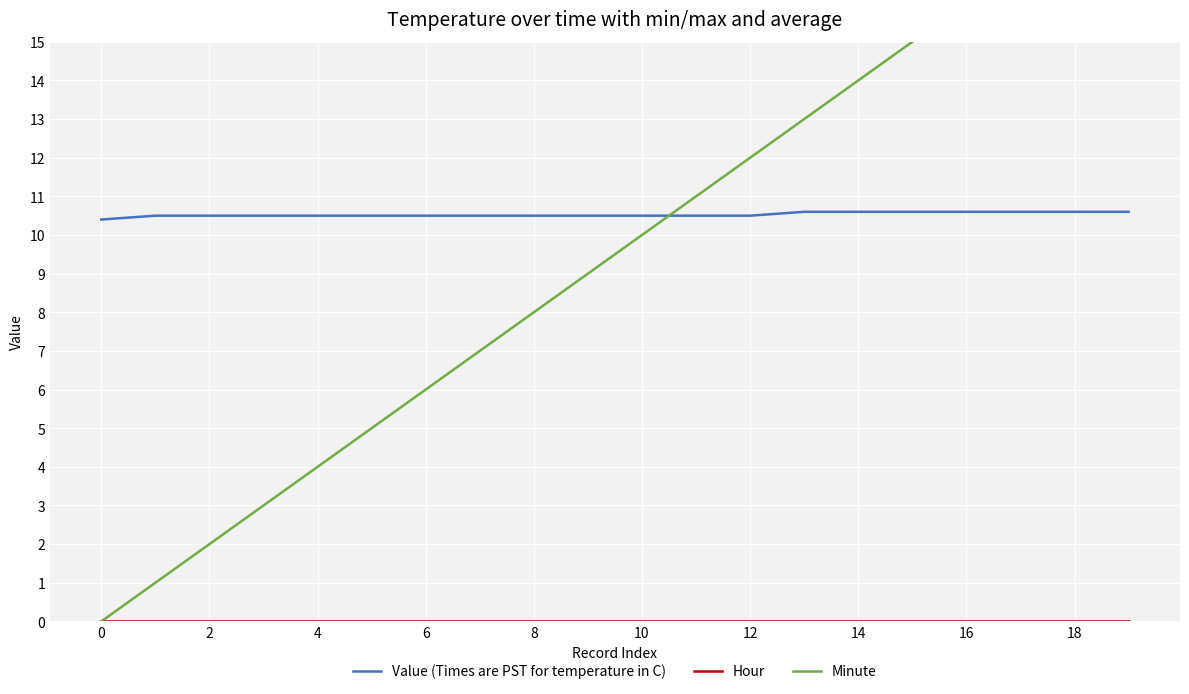

How many values in the Minute series are below 10?

10